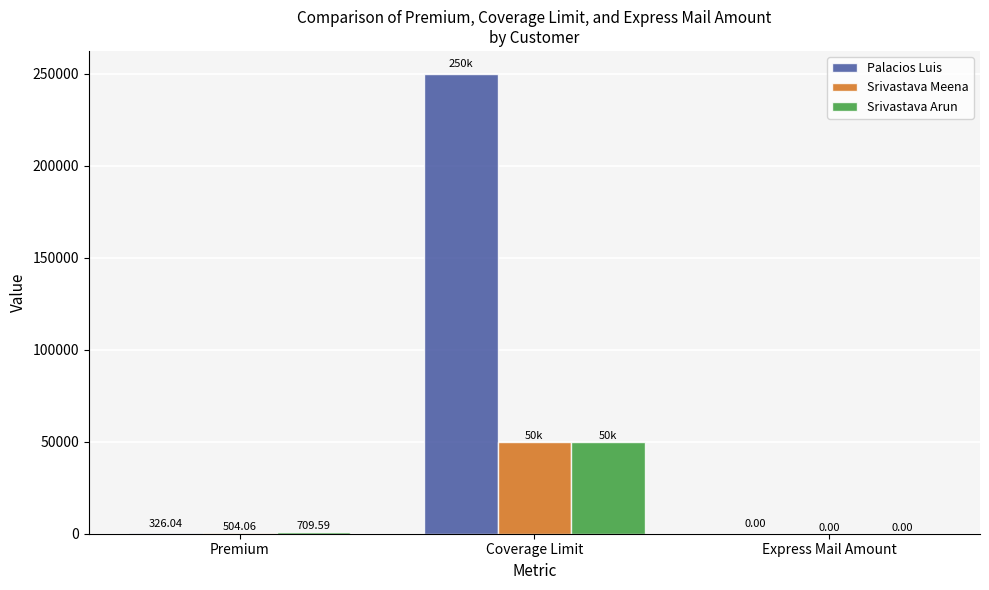

What is the sum of all Srivastava Meena values?

50504.1